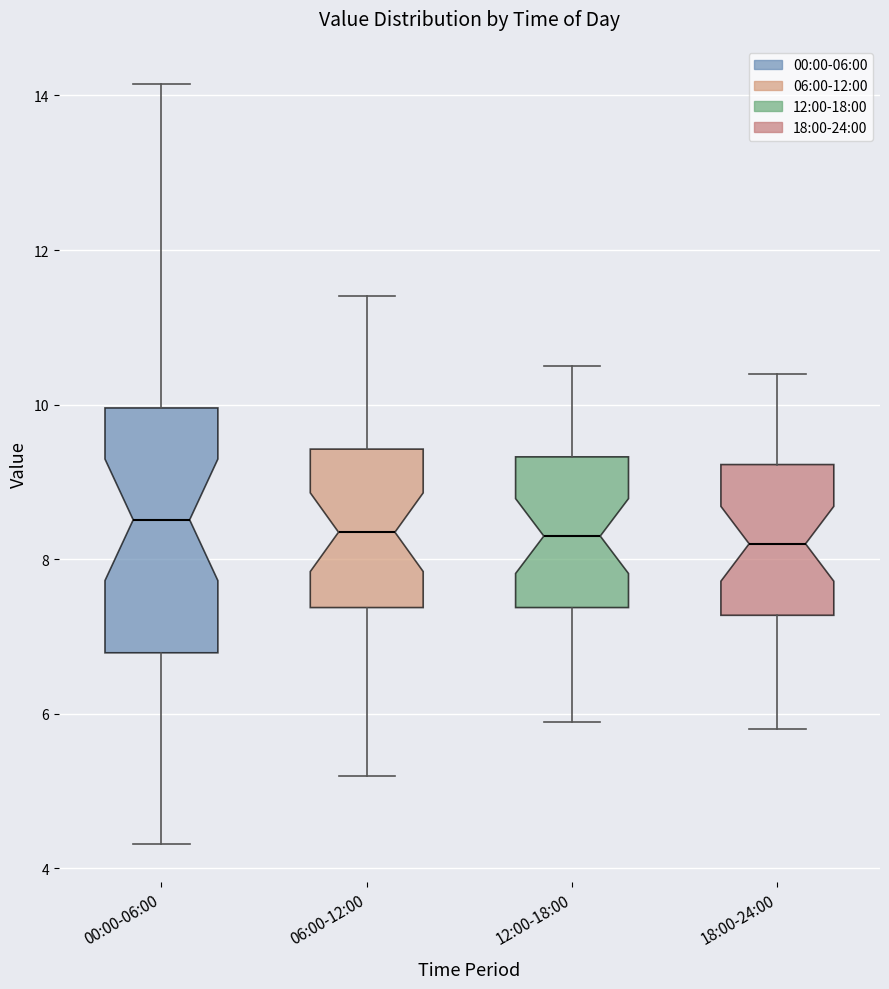

Where does the lower whisker of the box for 12:00-18:00 end on the y-axis? The values are not printed on the chart, so give them approximately, as read against the axis.

6.0